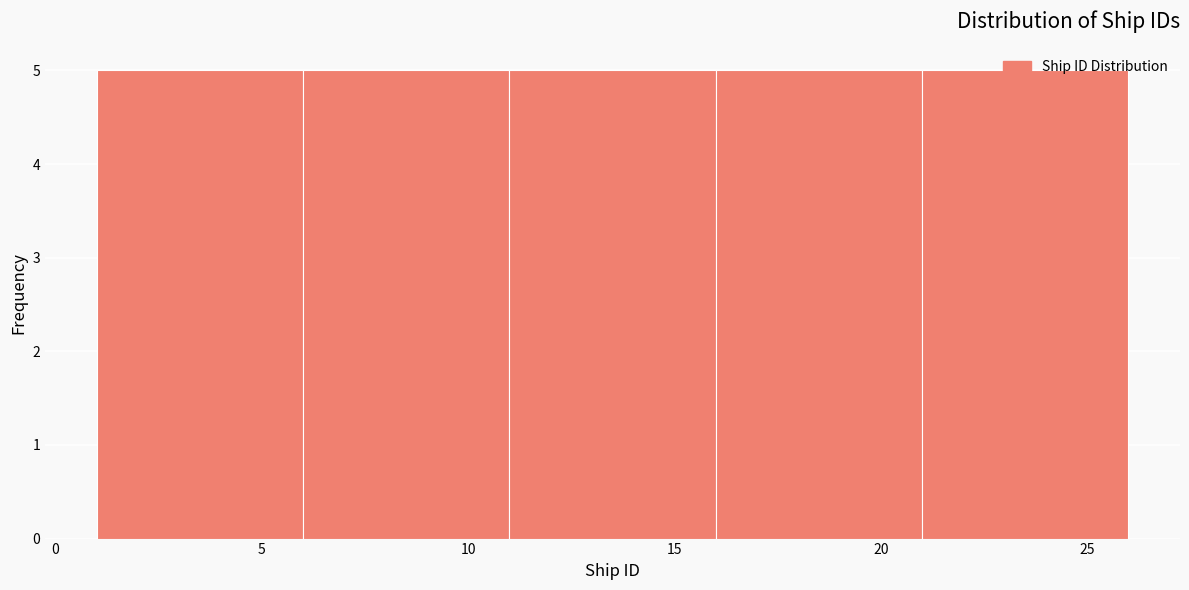

Reading left to right, list every bar in this chart as the range it spans on the x-axis followed by its height. The values are not printed on the chart, so give them approximately, as read against the axis.

1 to 6: 5
6 to 11: 5
11 to 16: 5
16 to 21: 5
21 to 26: 5